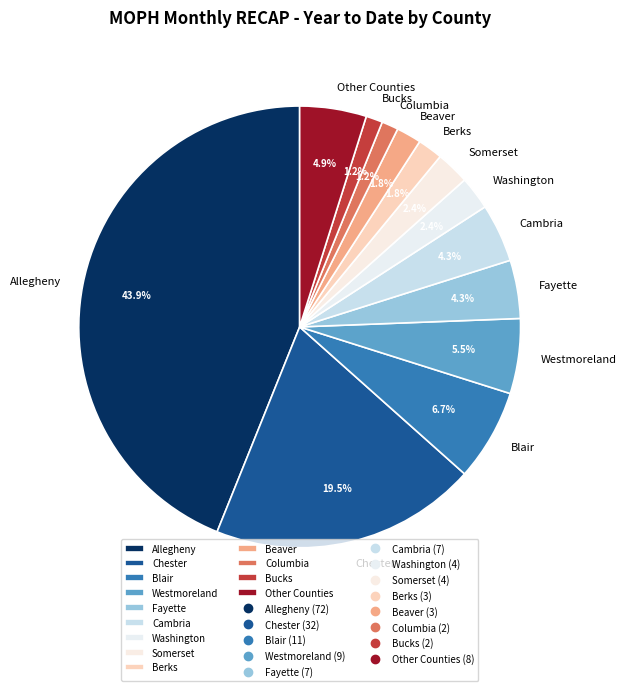

Is it true that Fayette is 10% of the pie?

False